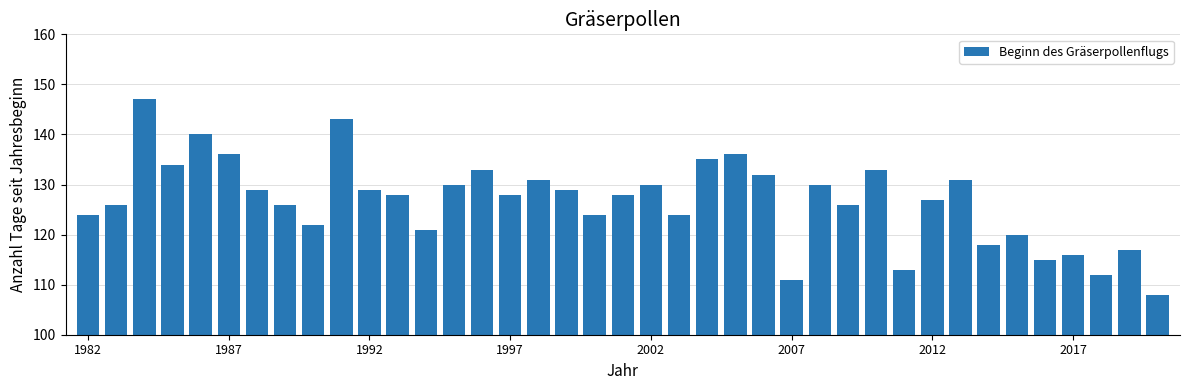

Does the chart contain any negative values?

No